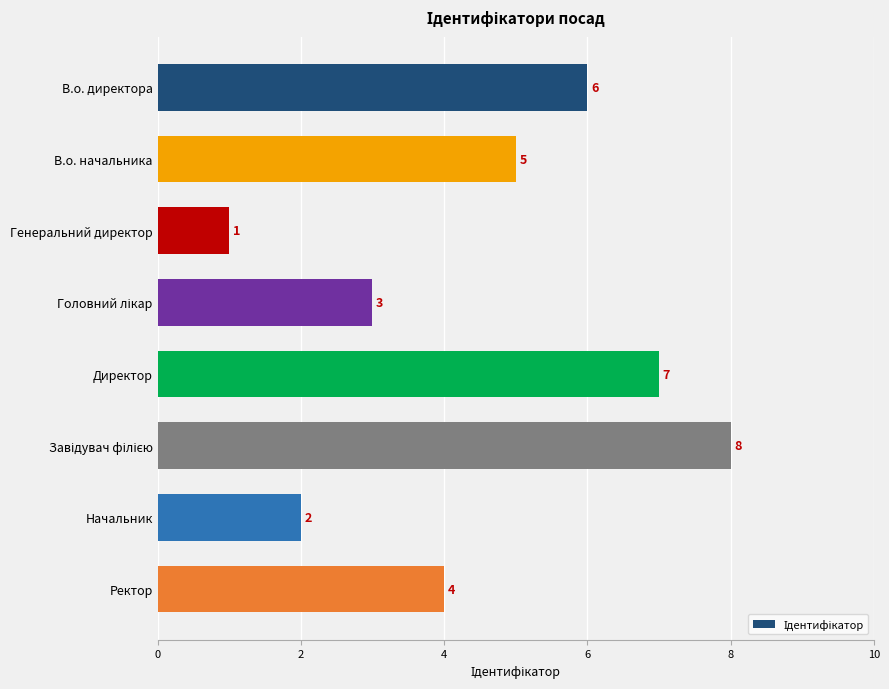

Reading top to bottom, list all the values displayed in this chart.

6	5	1	3	7	8	2	4